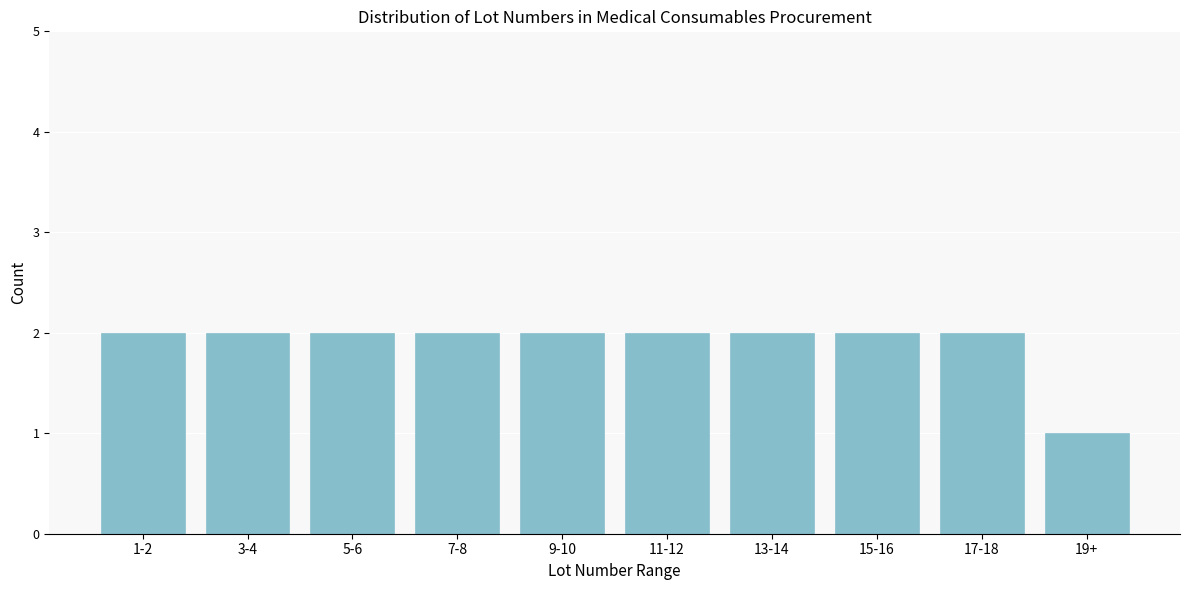

Reading left to right, list all the values displayed in this chart.

2	2	2	2	2	2	2	2	2	1